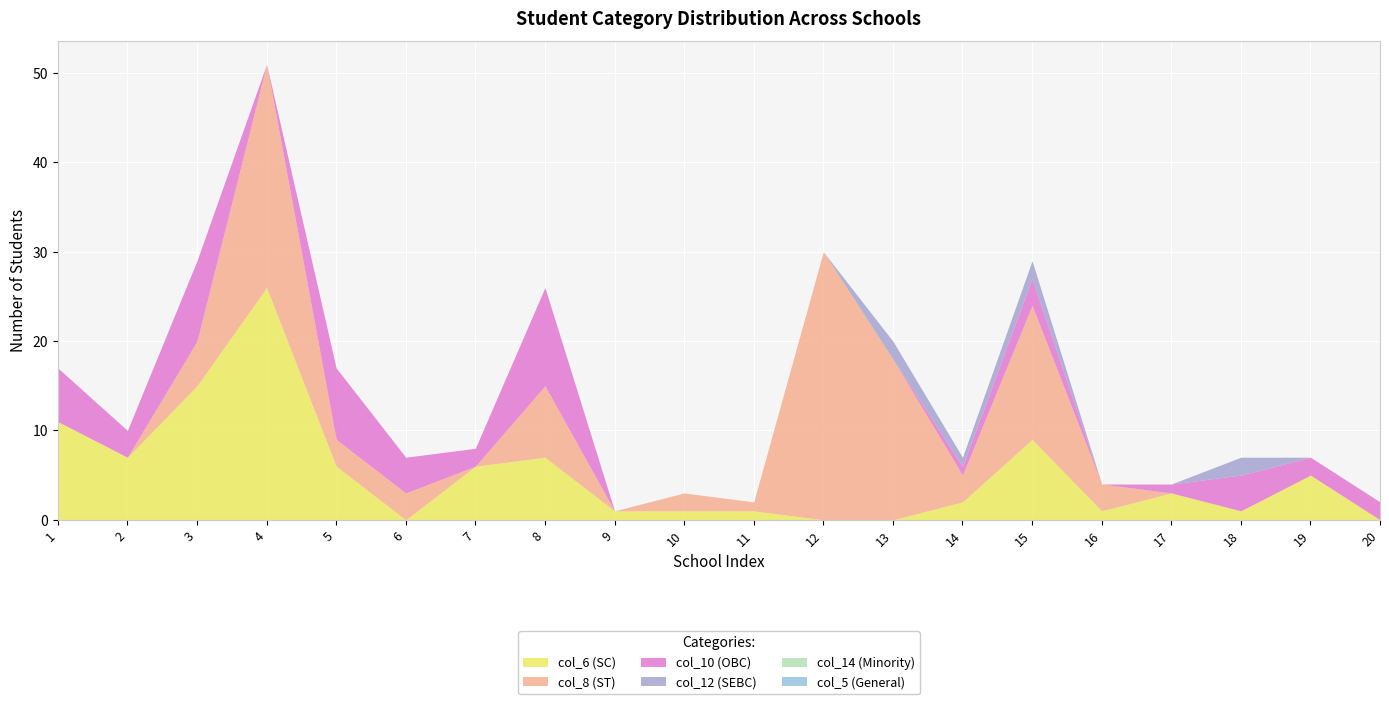

Is the value of col_6 at 4 greater than the value of col_5 at 1?

Yes